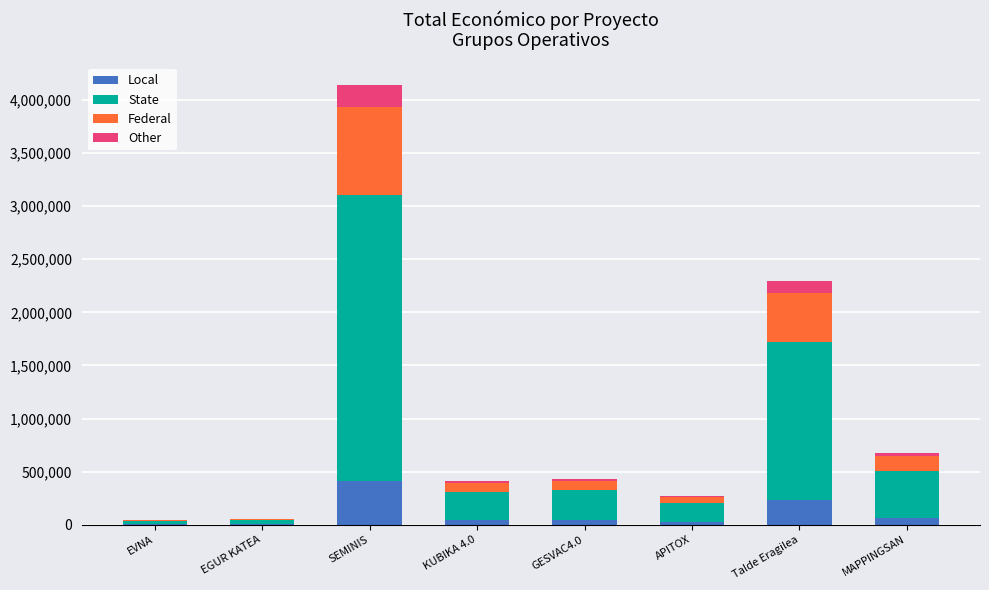

At which category is the sum across all series the highest?

SEMINIS